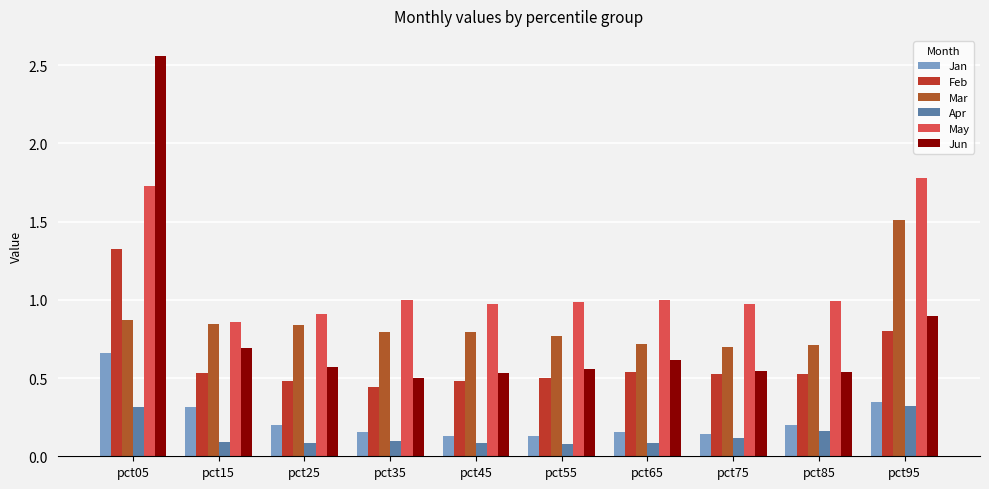

Reading right to left, extract all data points from this chart.

Jan: 0.3	0.2	0.1	0.2	0.1	0.1	0.2	0.2	0.3	0.7
Feb: 0.8	0.5	0.5	0.5	0.5	0.5	0.4	0.5	0.5	1.3
Mar: 1.5	0.7	0.7	0.7	0.8	0.8	0.8	0.8	0.8	0.9
Apr: 0.3	0.2	0.1	0.1	0.1	0.1	0.1	0.1	0.1	0.3
May: 1.8	1.0	1.0	1.0	1.0	1.0	1.0	0.9	0.9	1.7
Jun: 0.9	0.5	0.5	0.6	0.6	0.5	0.5	0.6	0.7	2.6